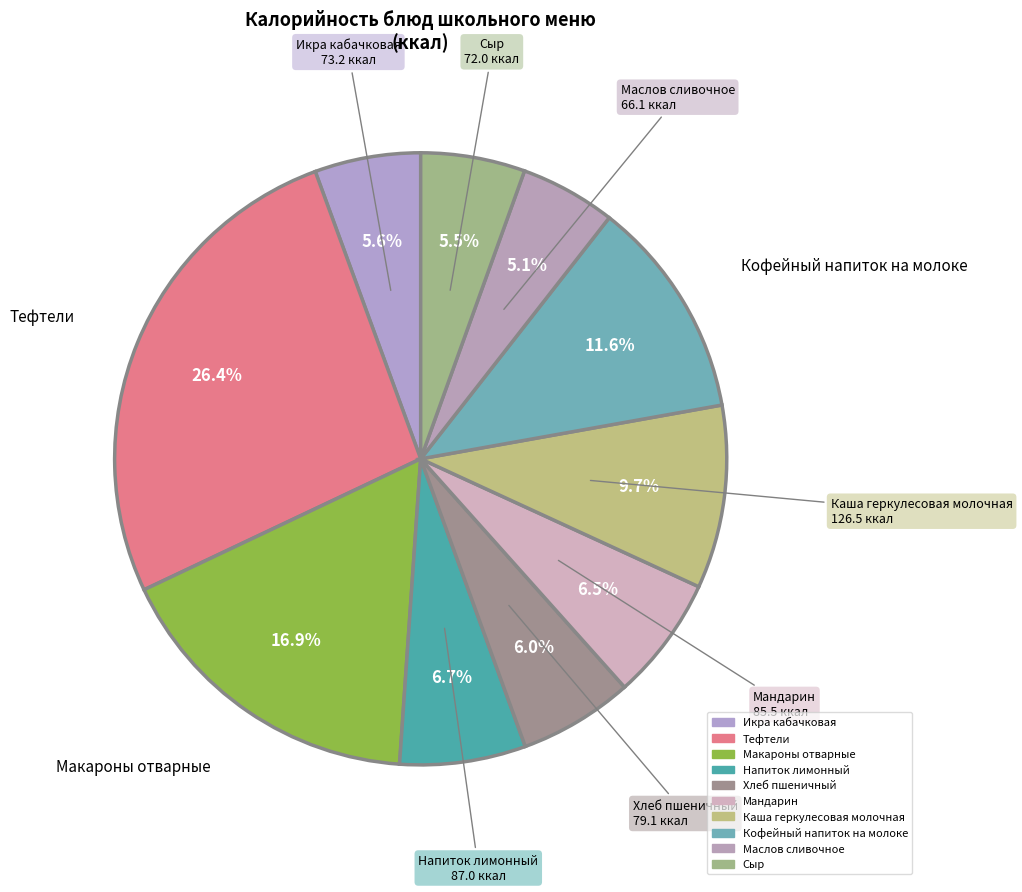

True or false: Сыр accounts for 6% of the total.

True